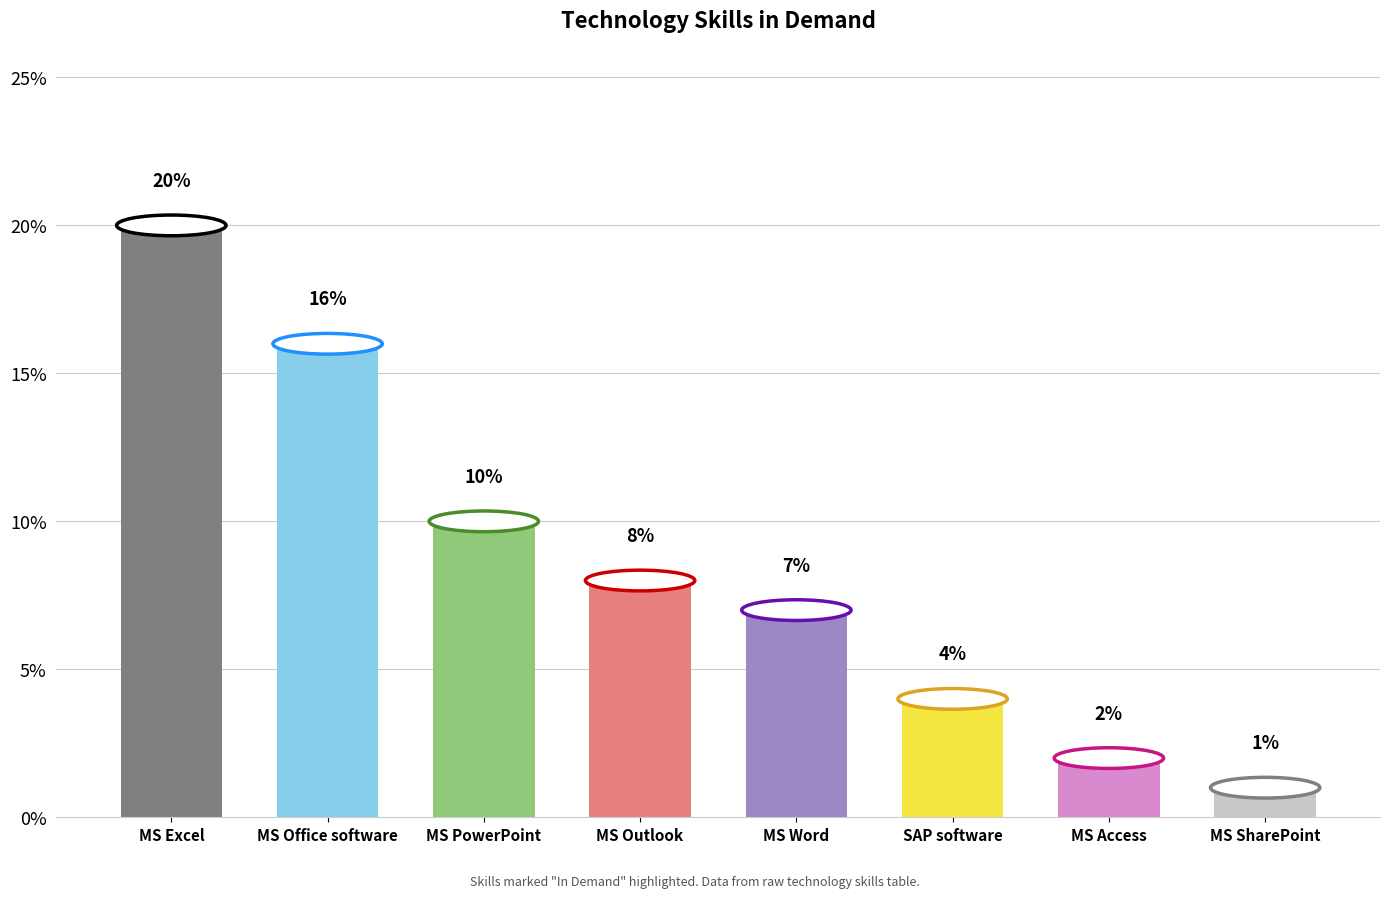

Does the chart contain stacked bars?

No